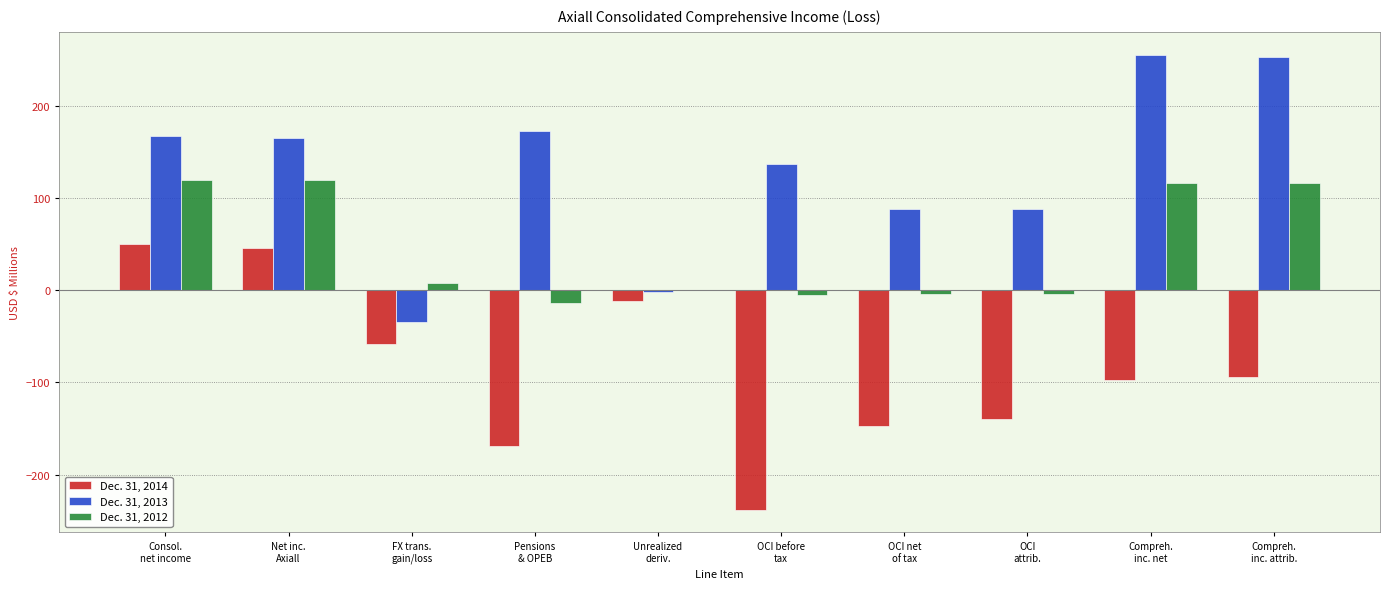

What is the maximum value for Dec. 31, 2013?

256.2